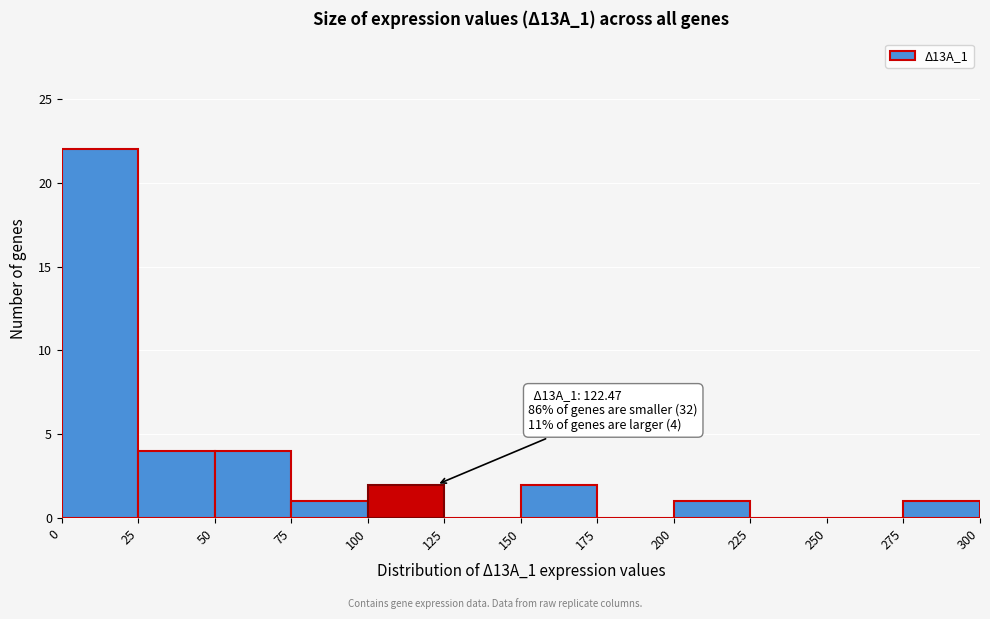

Over which range of the x-axis is the bar tallest?

0 to 25